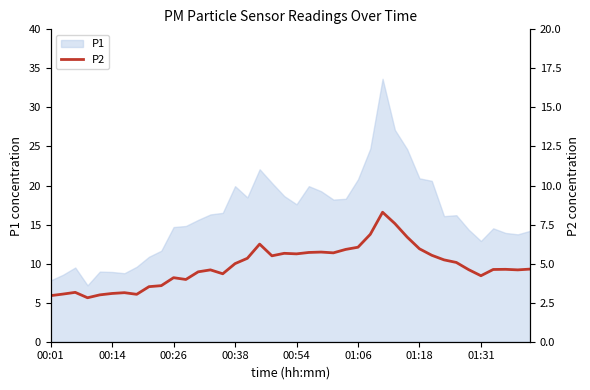

How many lines are shown in the chart?

1